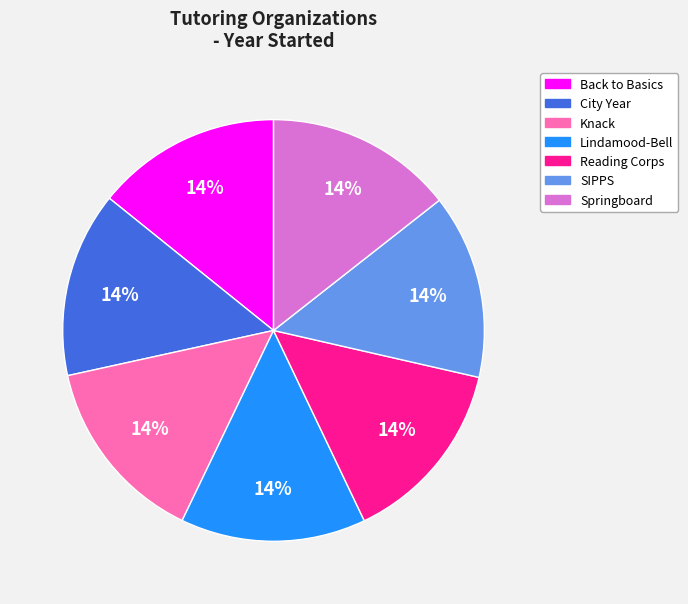

Is there a majority slice in this chart?

No